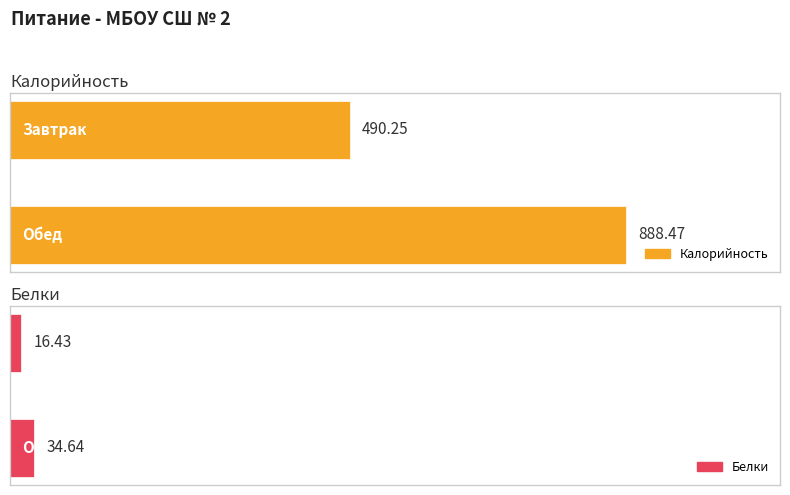

Which series has the largest range (max minus min)?

Калорийность